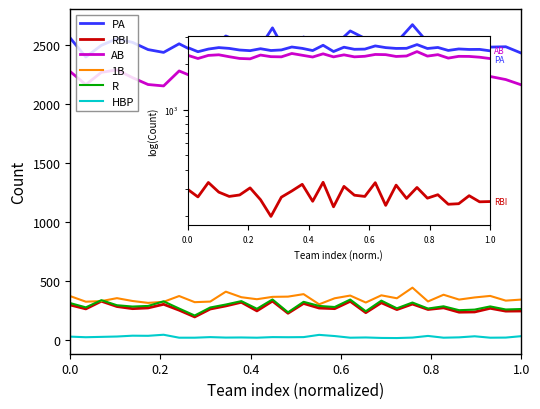

The 1B series shows 71 at 12. True or false?

False